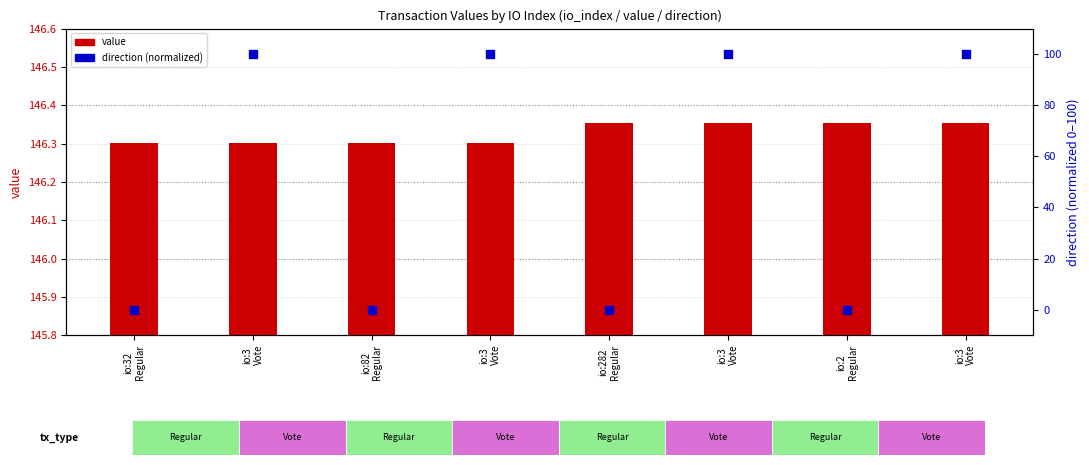

What are all the series names shown in the legend?

value, direction (normalized)